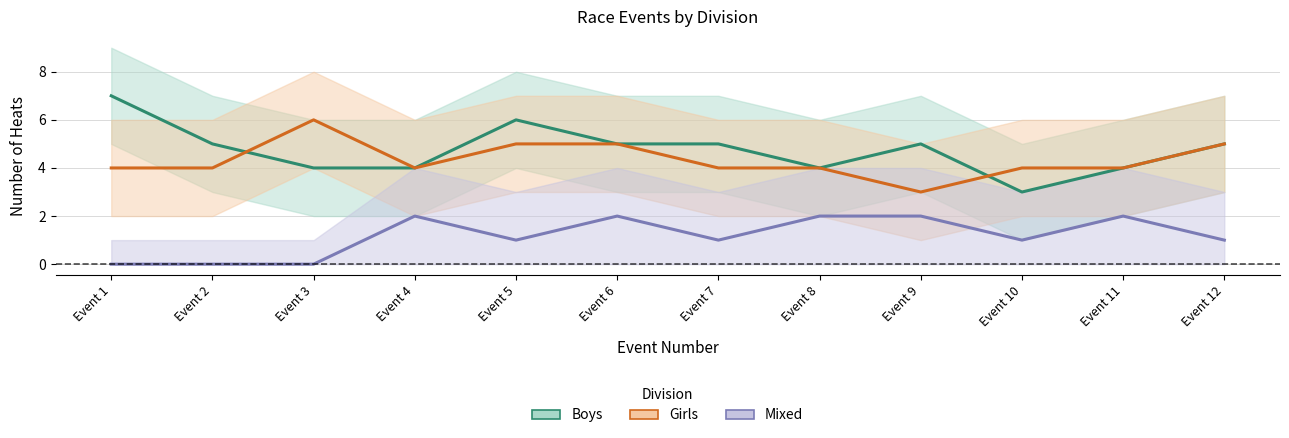

The Girls series shows 4 at Event 11. True or false?

True